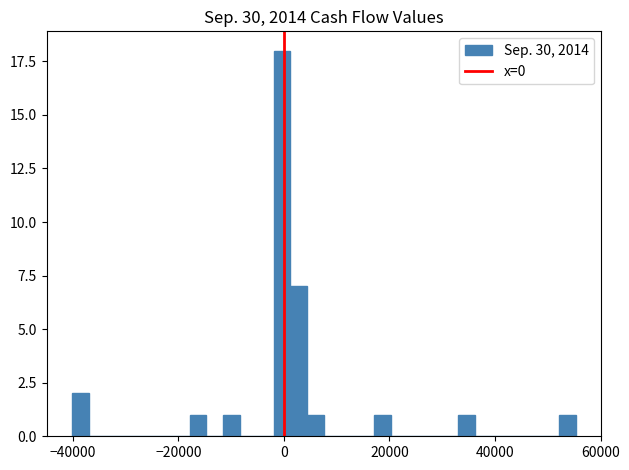

Read against the x-axis, roughly where is the centre of the tallest bar?

0